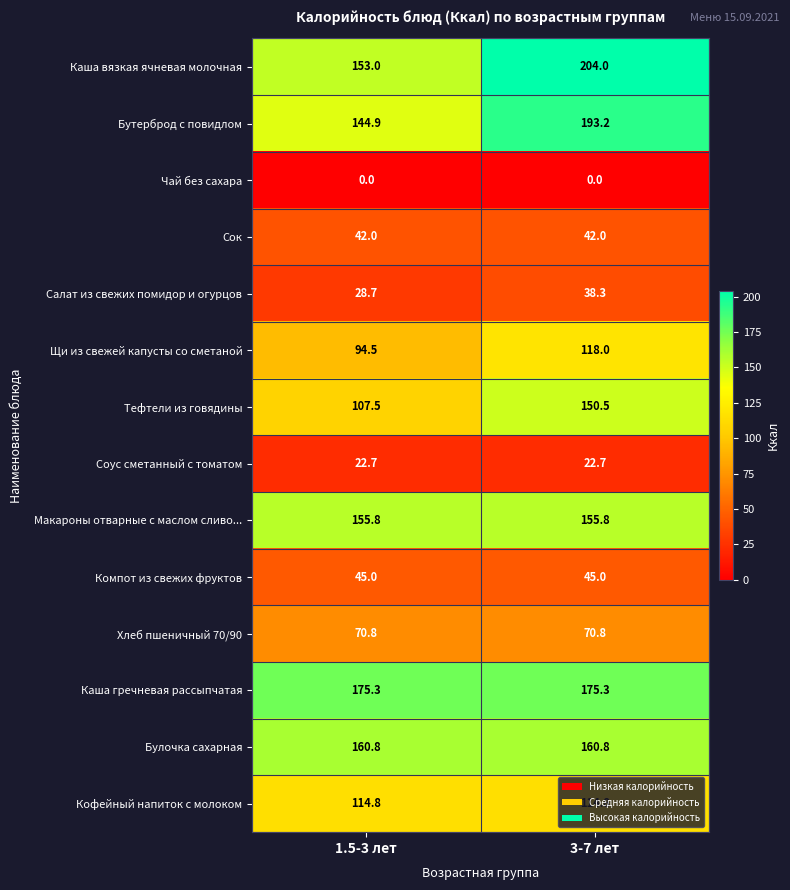

The Салат из свежих помидор и огурцов series shows 18.3 at 3-7 лет. True or false?

False